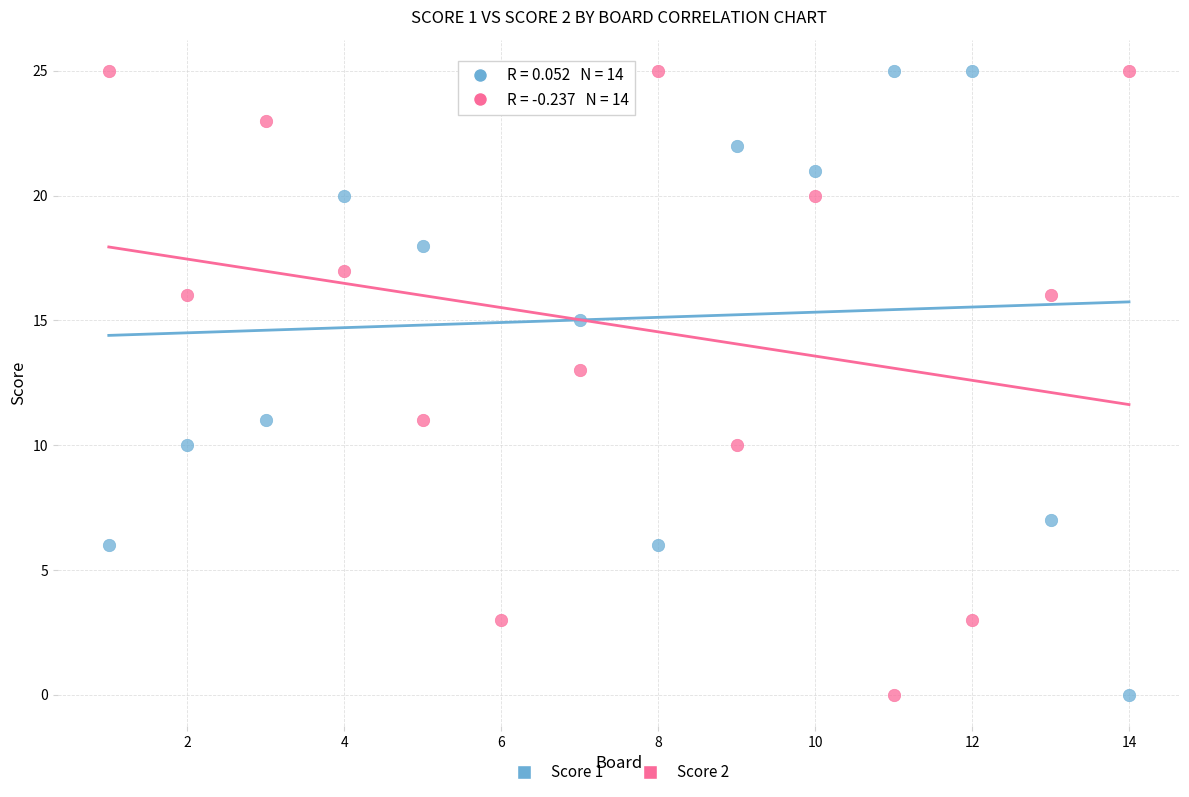

What is the X range (max minus min) for the scatter plot?

13